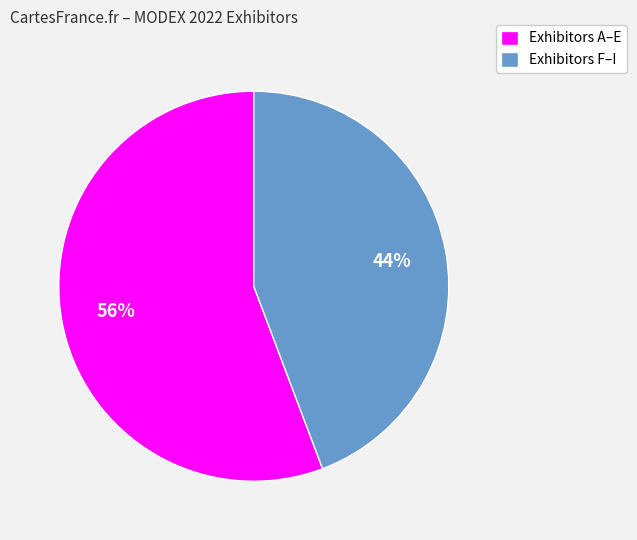

Which has a higher value, Exhibitors F–I or Exhibitors A–E?

Exhibitors A–E